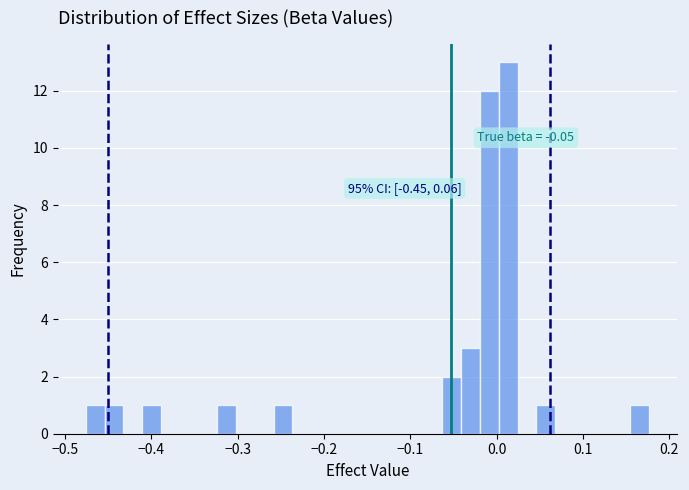

Read against the x-axis, roughly where is the centre of the tallest bar?

0.01